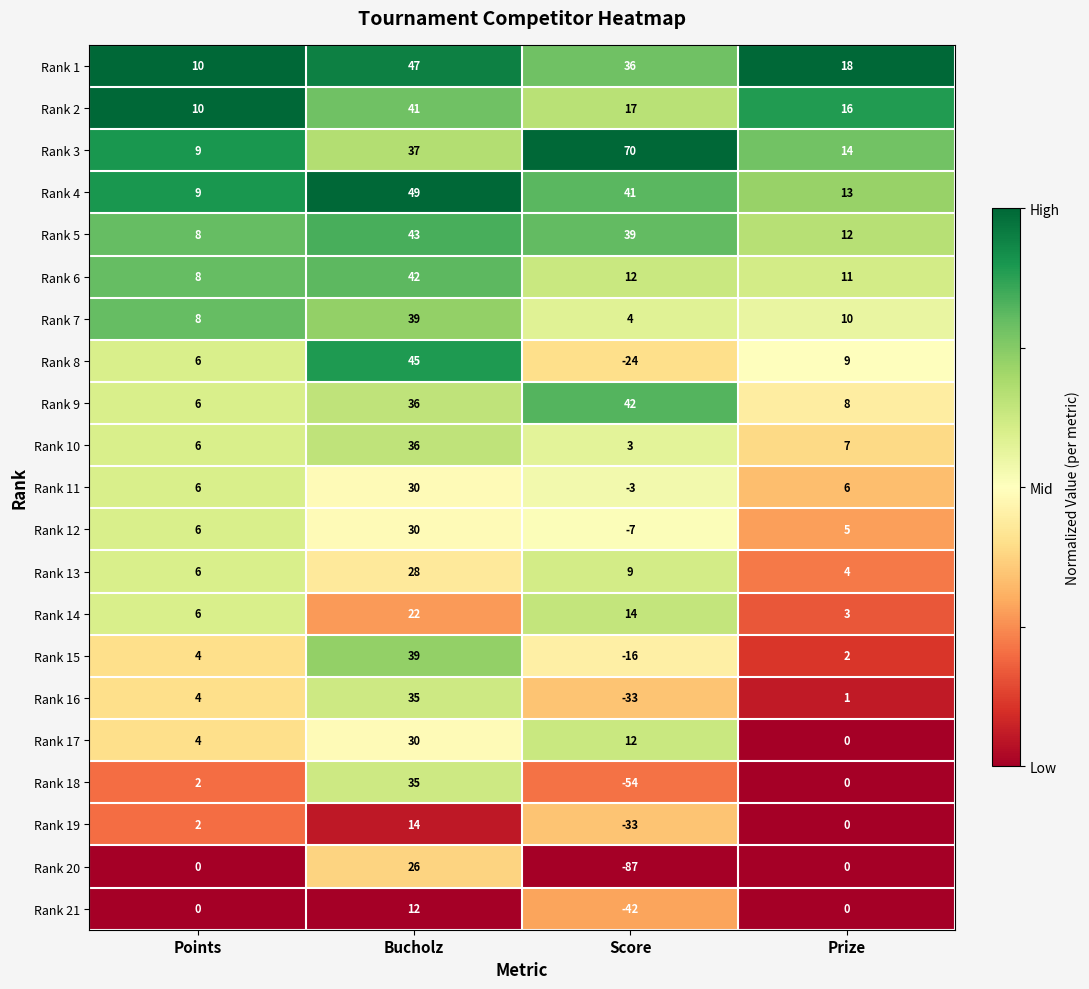

Which series has the largest total across all categories?

Rank 3